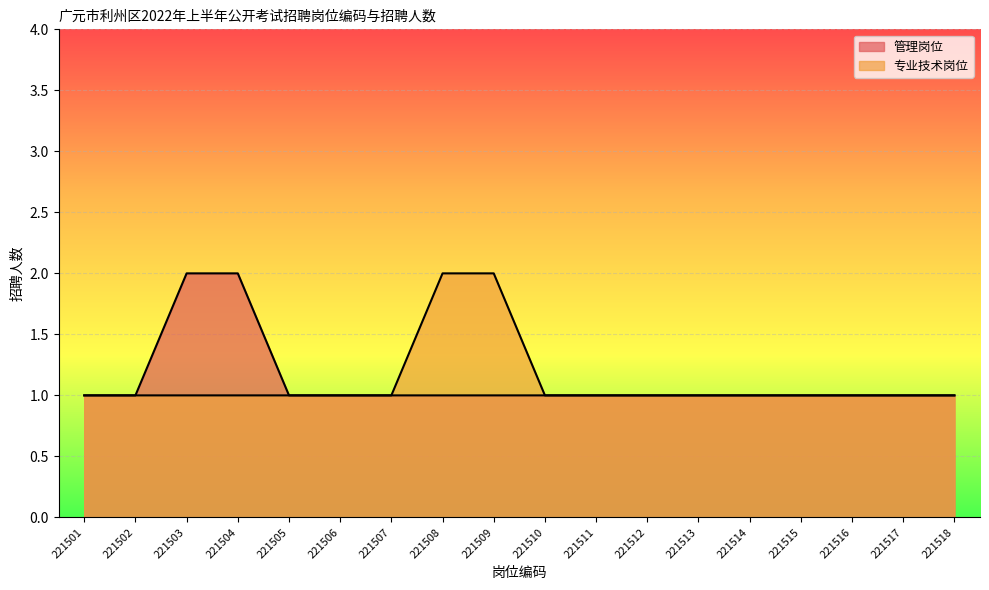

What is the sum of all 专业技术岗位 values?

20